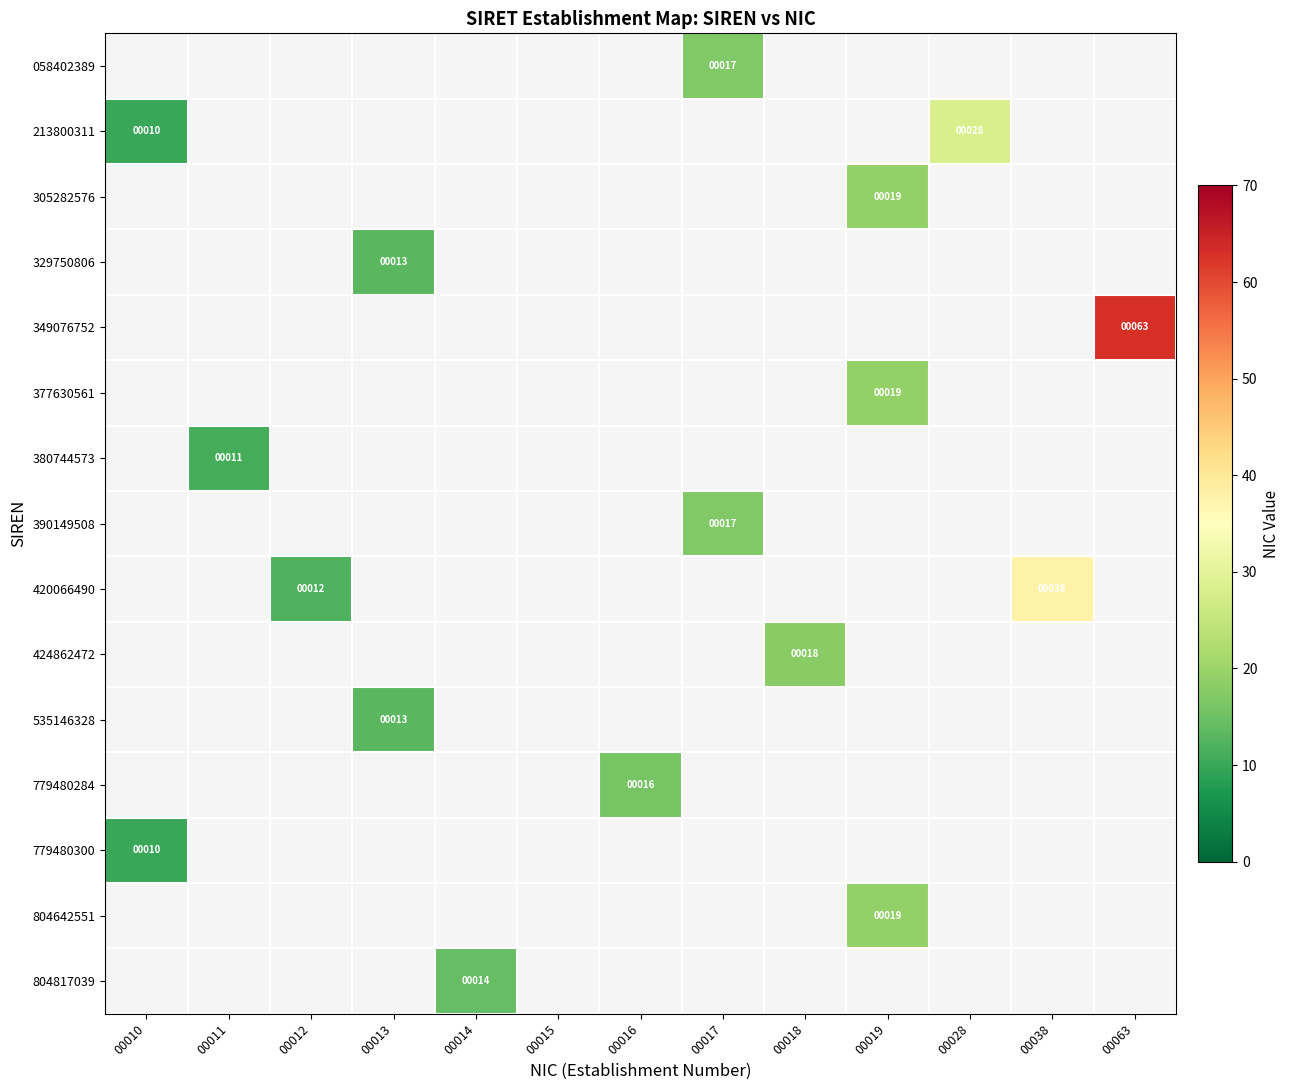

How many positive values does the 213800311 series have?

2